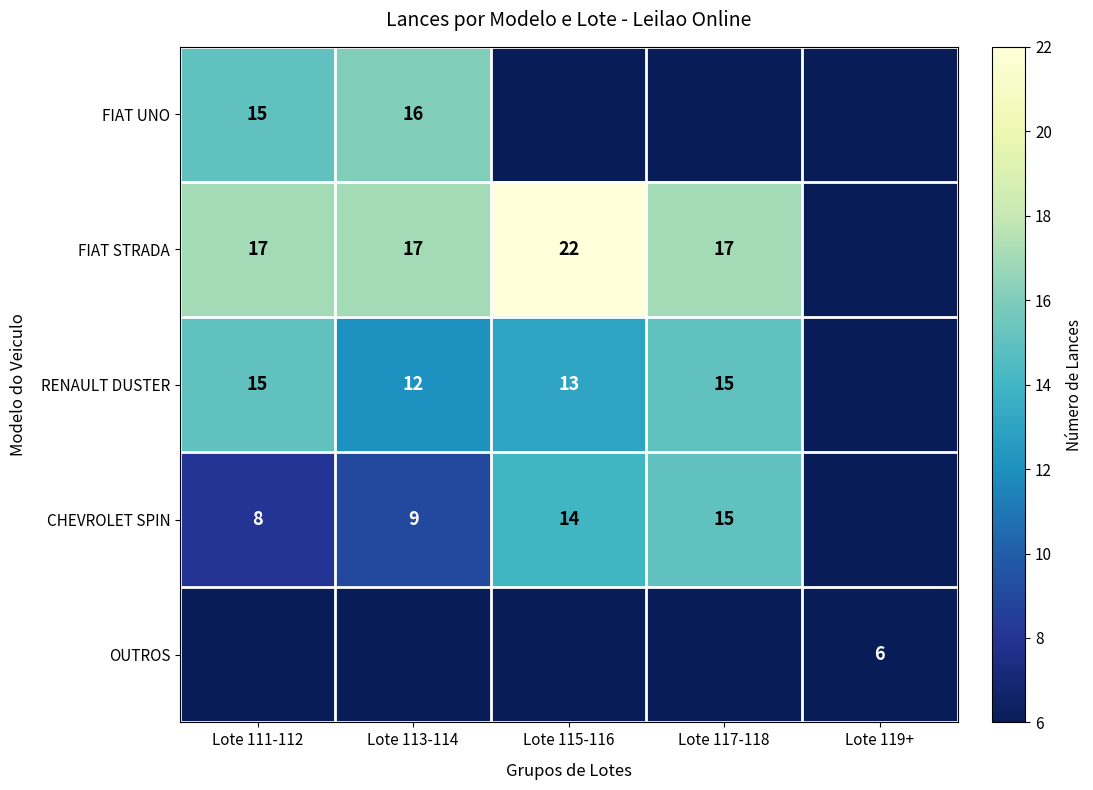

Is it true that CHEVROLET SPIN equals 8 at Lote 111-112?

True